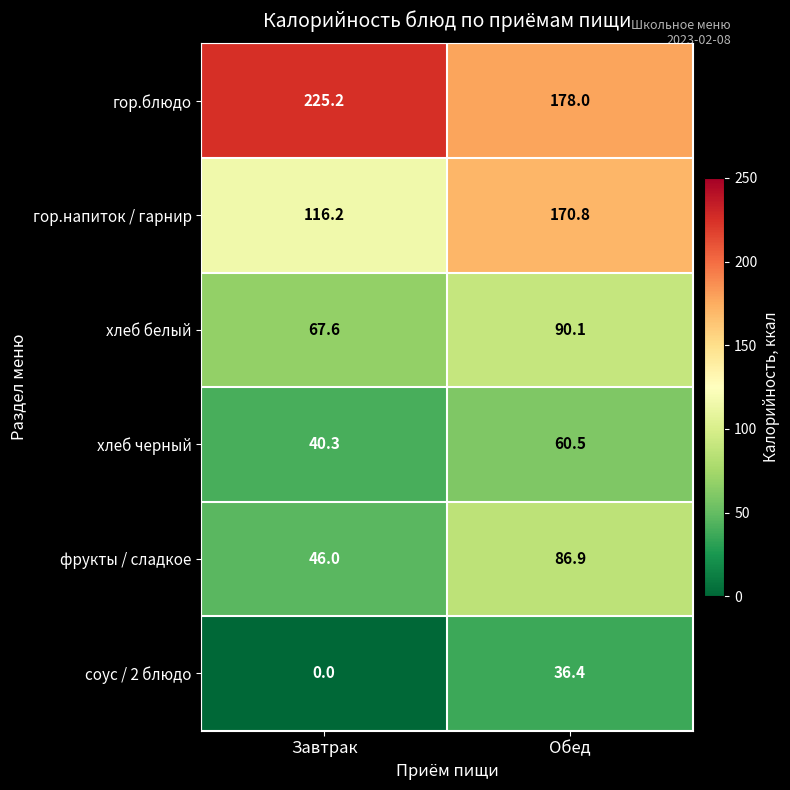

What is the spread (max minus min) of values at Завтрак?

225.2